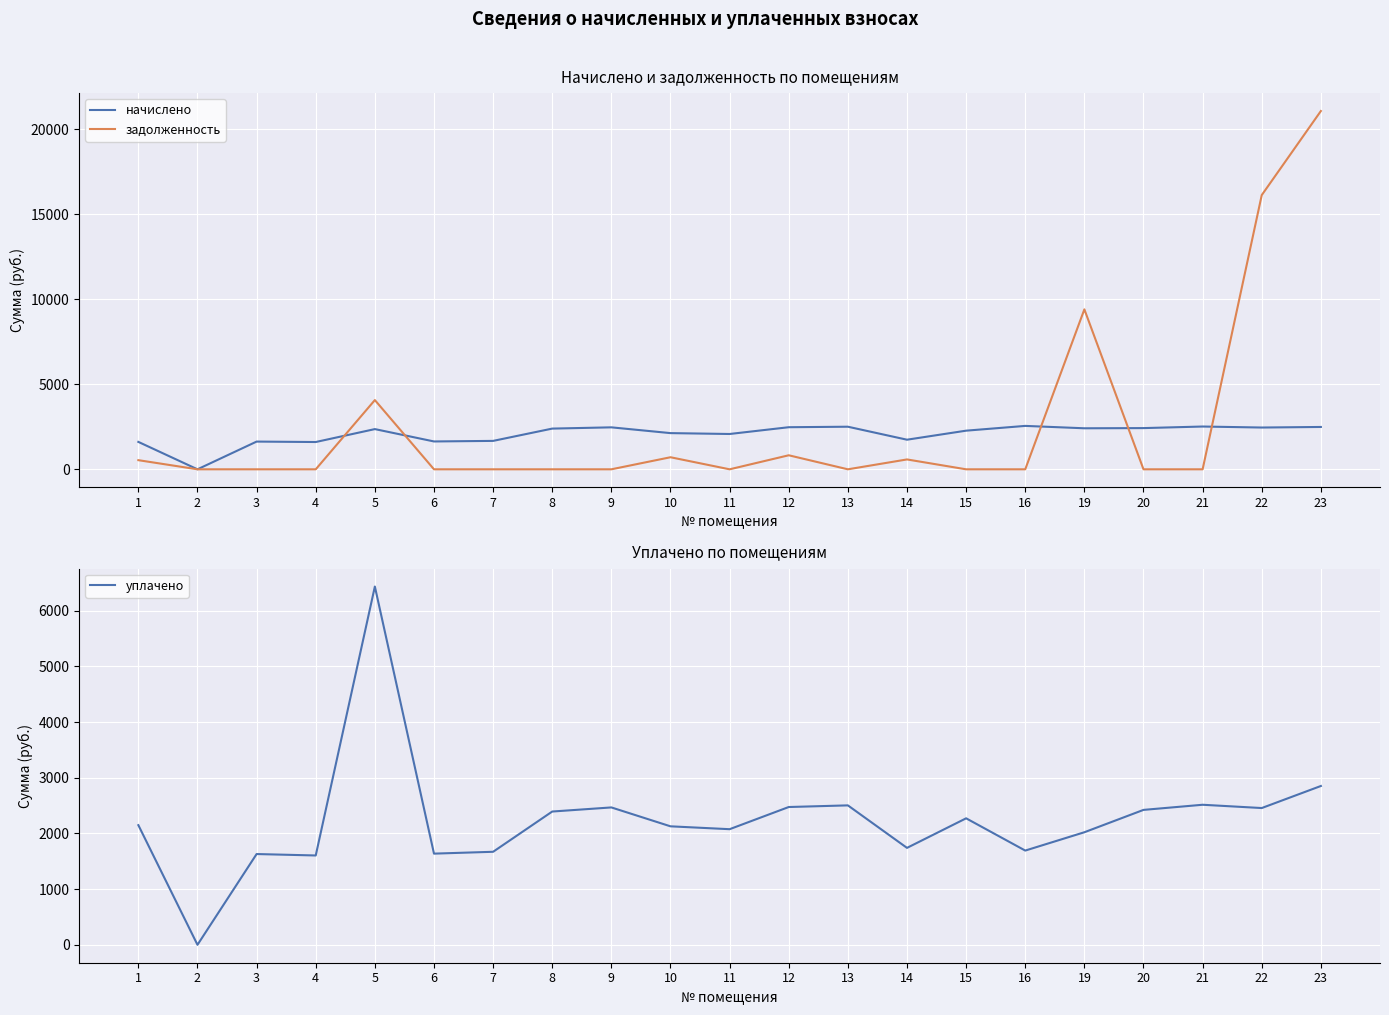

What is the maximum value for начислено?

2551.4